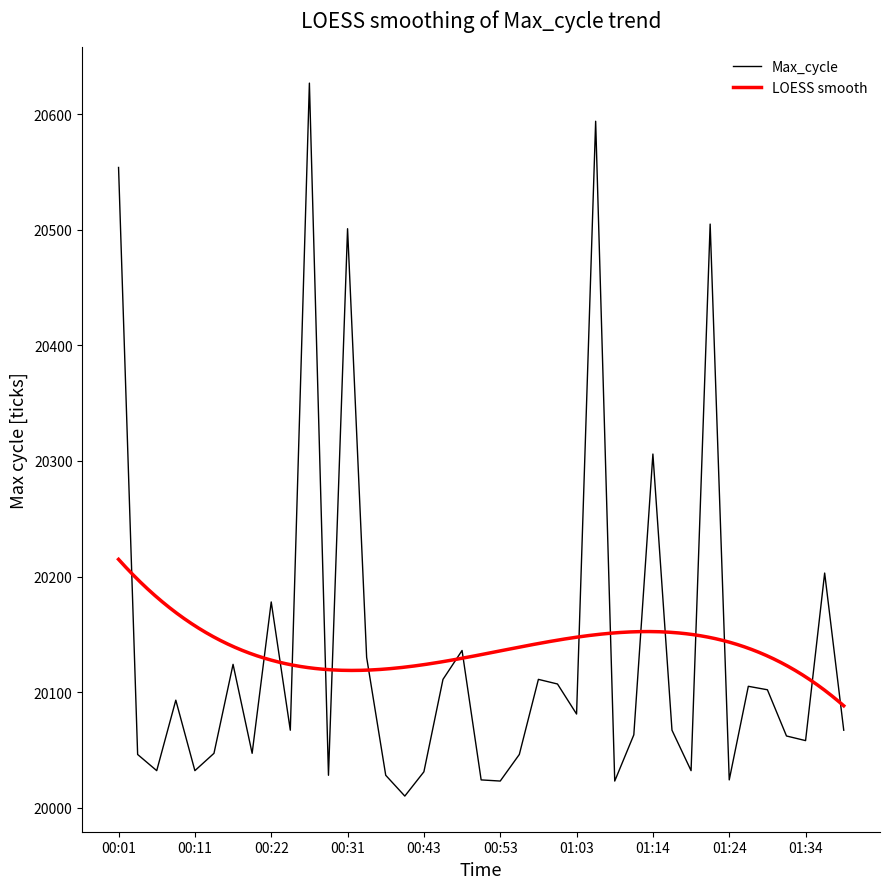

What is the change in value from 00:46 to 01:31?

-49